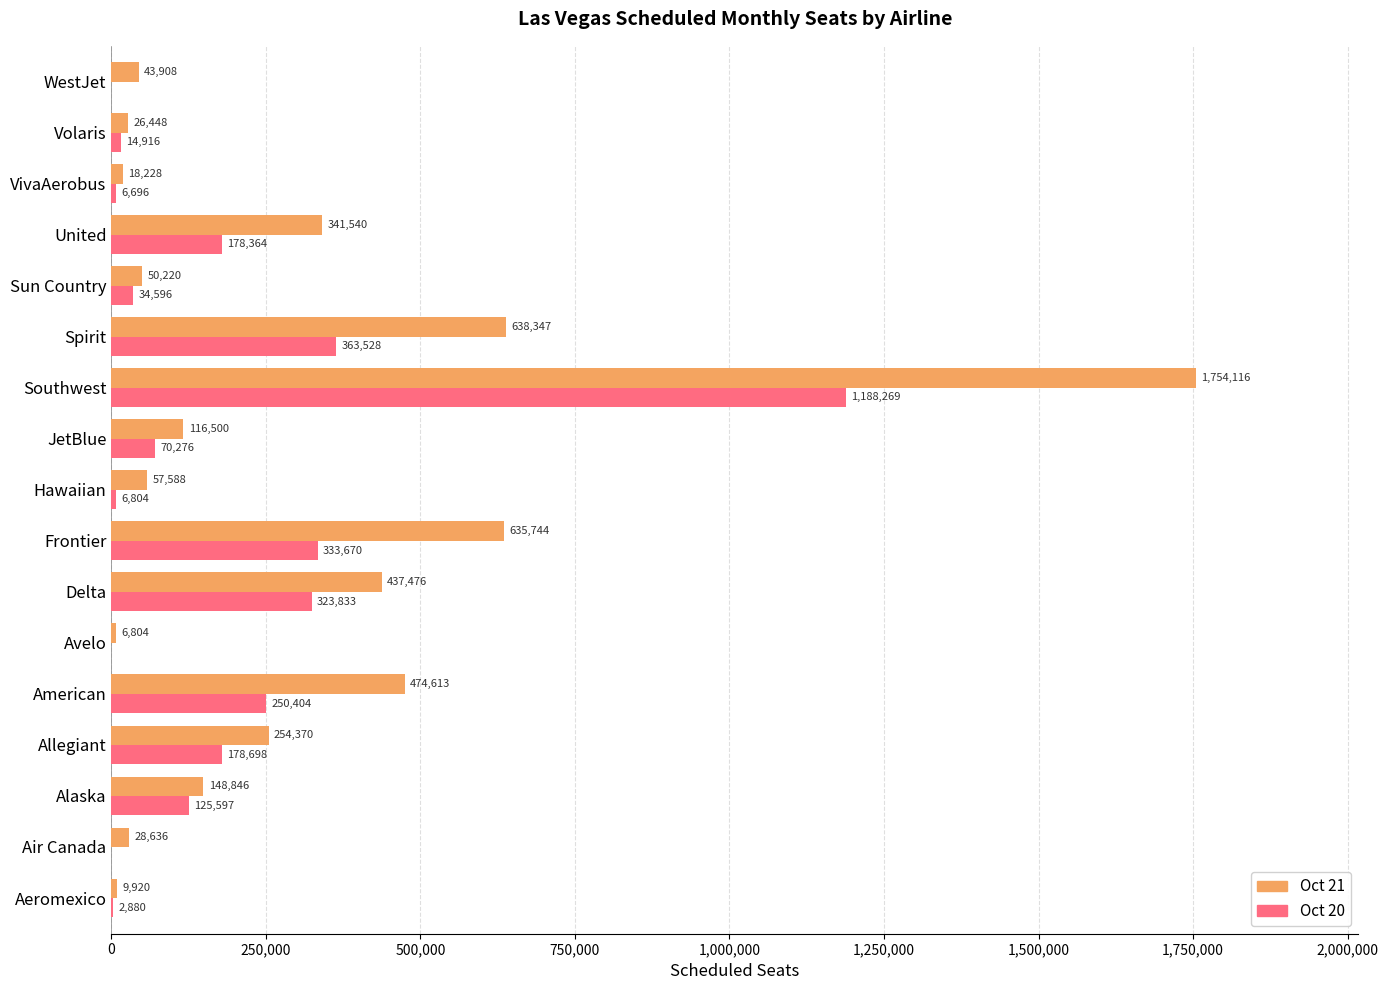

Is the value of Oct 20 at WestJet greater than the value of Oct 21 at Delta?

No